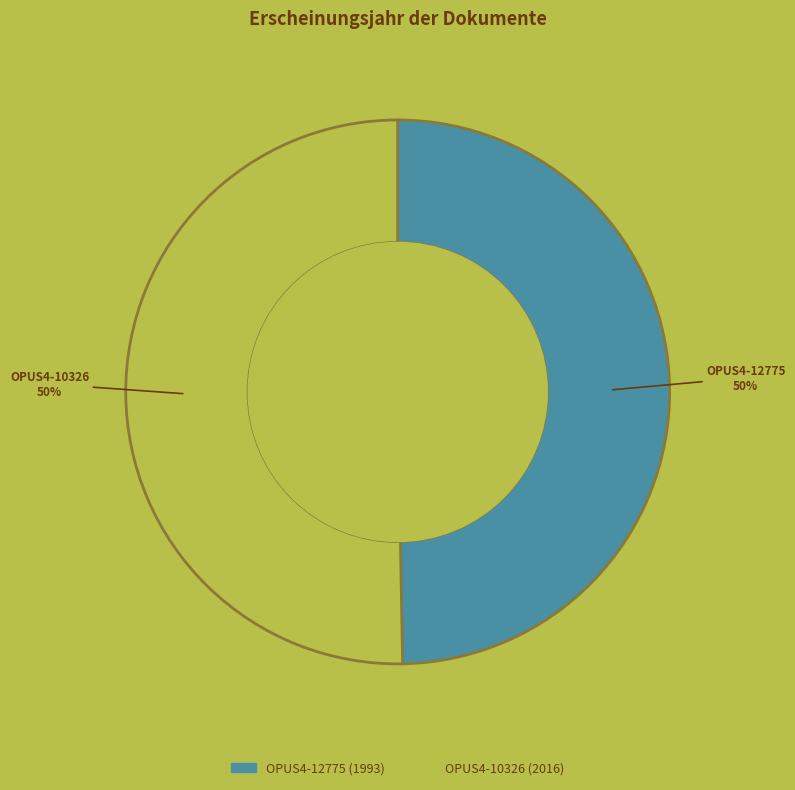

Combined, do OPUS4-10326 and OPUS4-12775 account for over 50%?

Yes